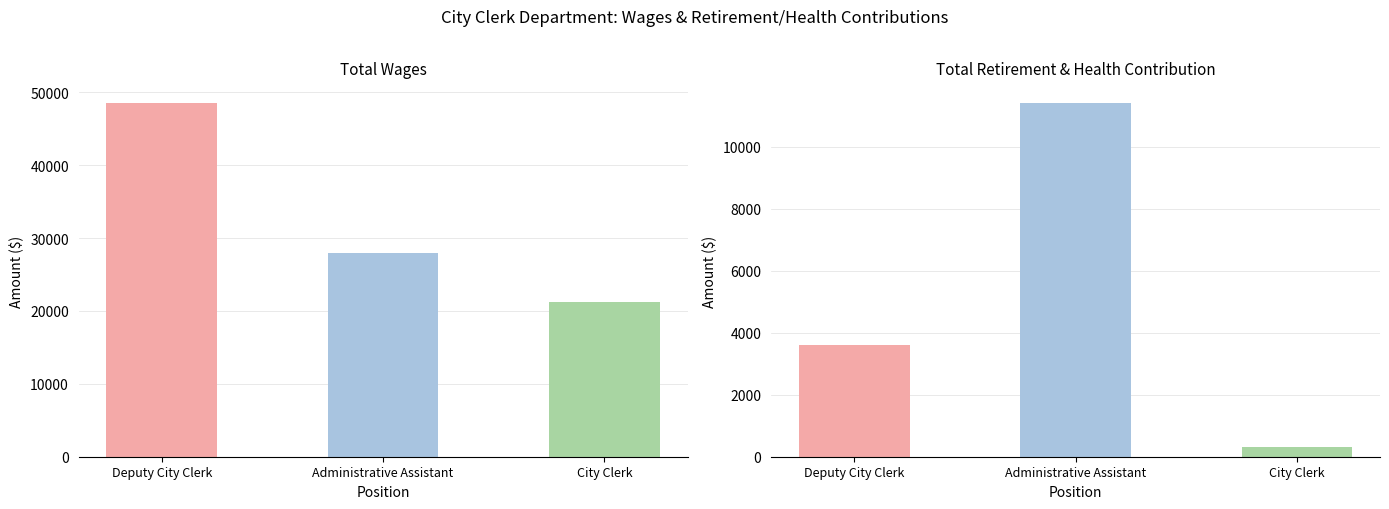

How many series are shown in this chart?

2